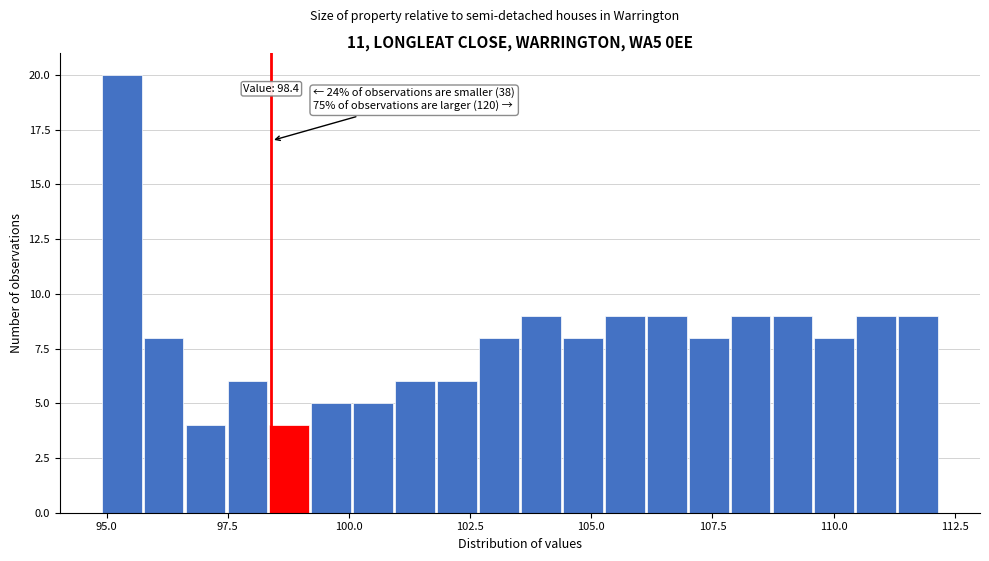

Around what value on the x-axis is the tallest bar? Give the approximate position of its centre, as read against the axis.

95.5